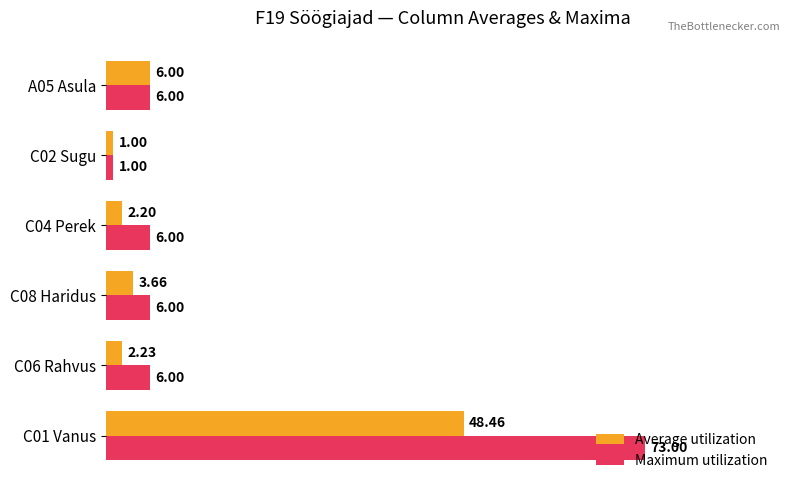

What are all the series names shown in the legend?

Average utilization, Maximum utilization